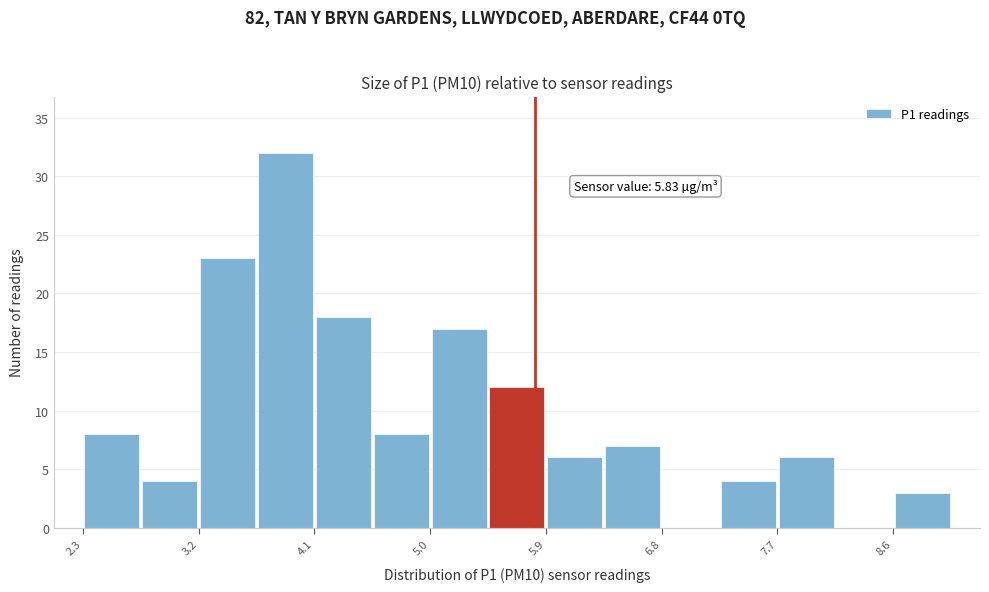

Which range on the x-axis has the tallest bar?

3.6 to 4.1